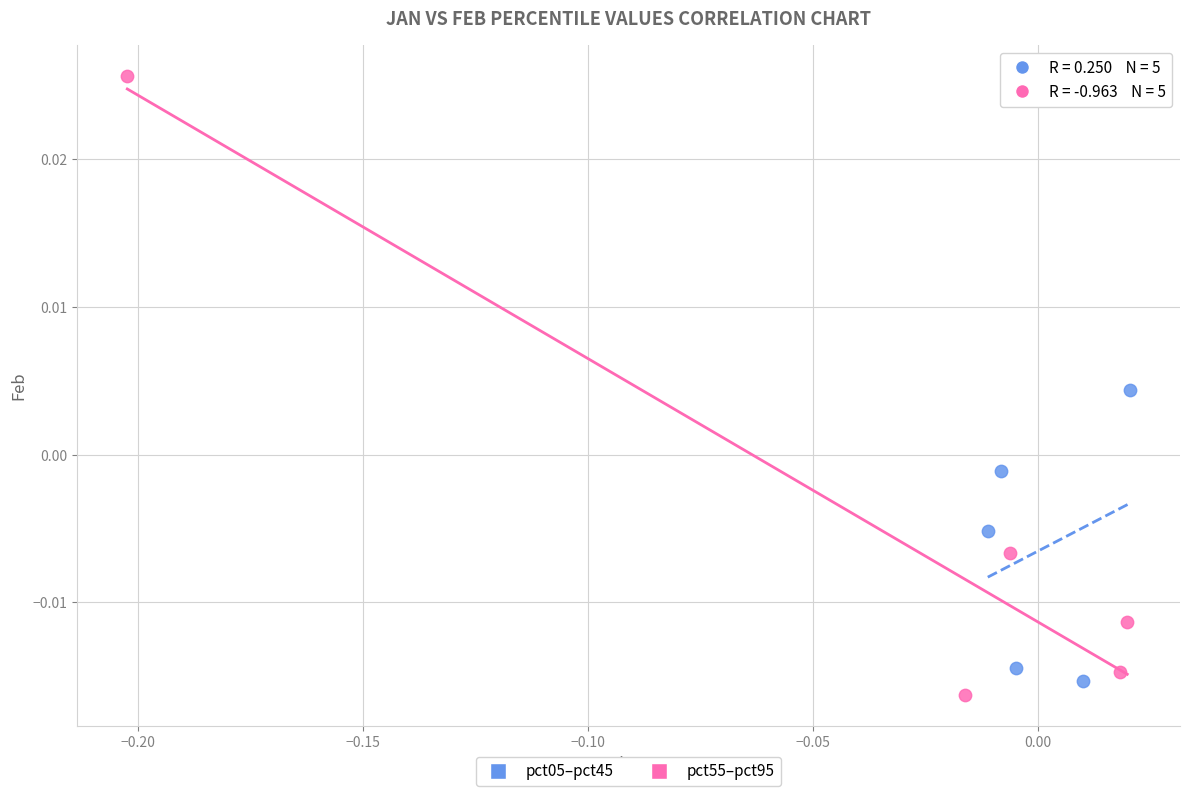

Which series has the largest Y range (max minus min)?

pct55–pct95